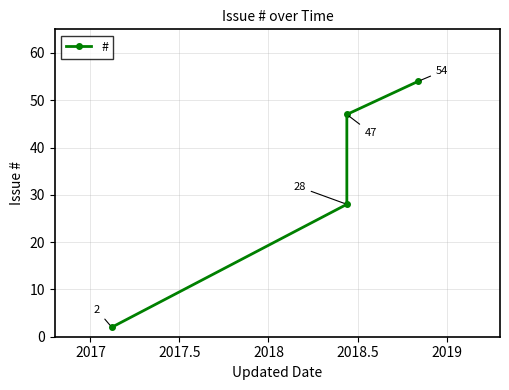

True or false: the data has more than 0 interior local peaks.

False